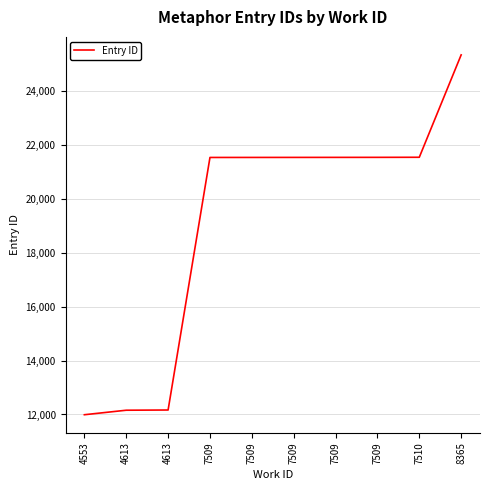

Reading right to left, extract all data points from this chart.

25325	21531	21528	21527	21526	21525	21524	12166	12158	11991